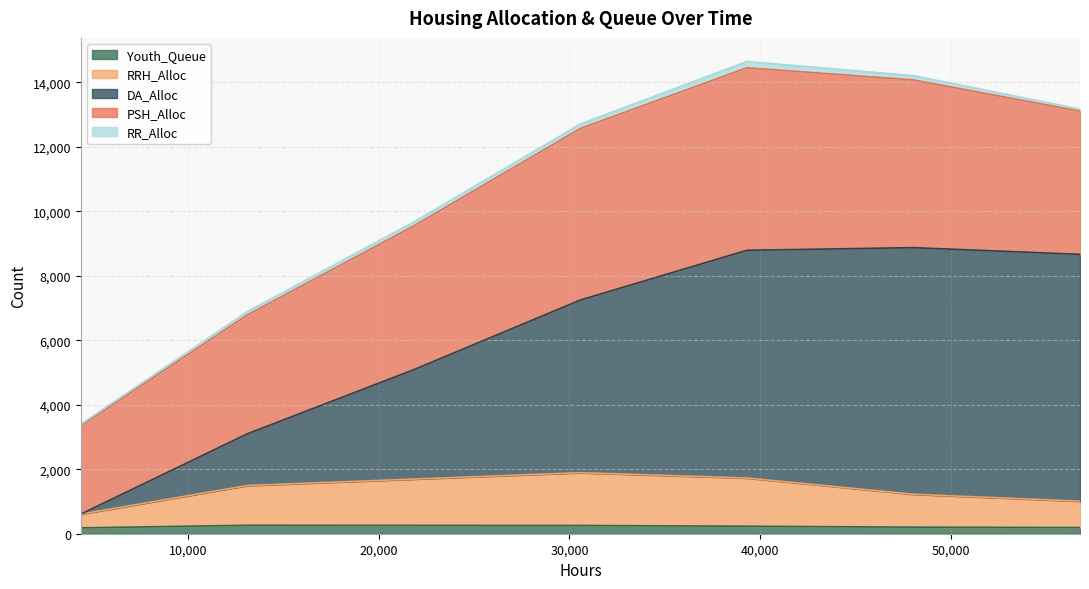

What is the difference between the highest and lowest values at 21840?

4830